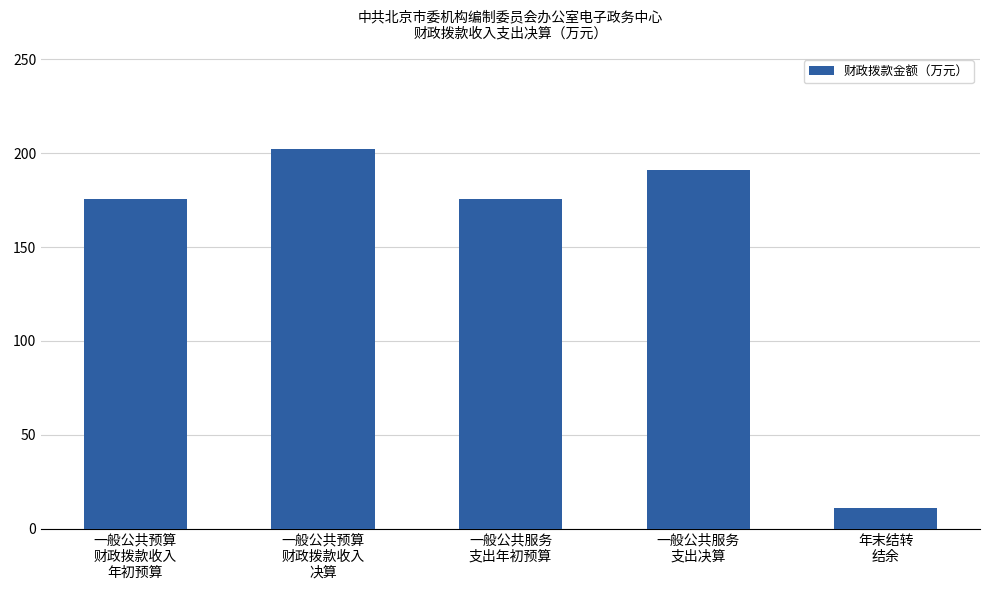

Reading left to right, transcribe all the data shown in this chart.

一般公共预算
财政拨款收入
年初预算=175.4	一般公共预算
财政拨款收入
决算=202.3	一般公共服务
支出年初预算=175.4	一般公共服务
支出决算=191.3	年末结转
结余=11.0